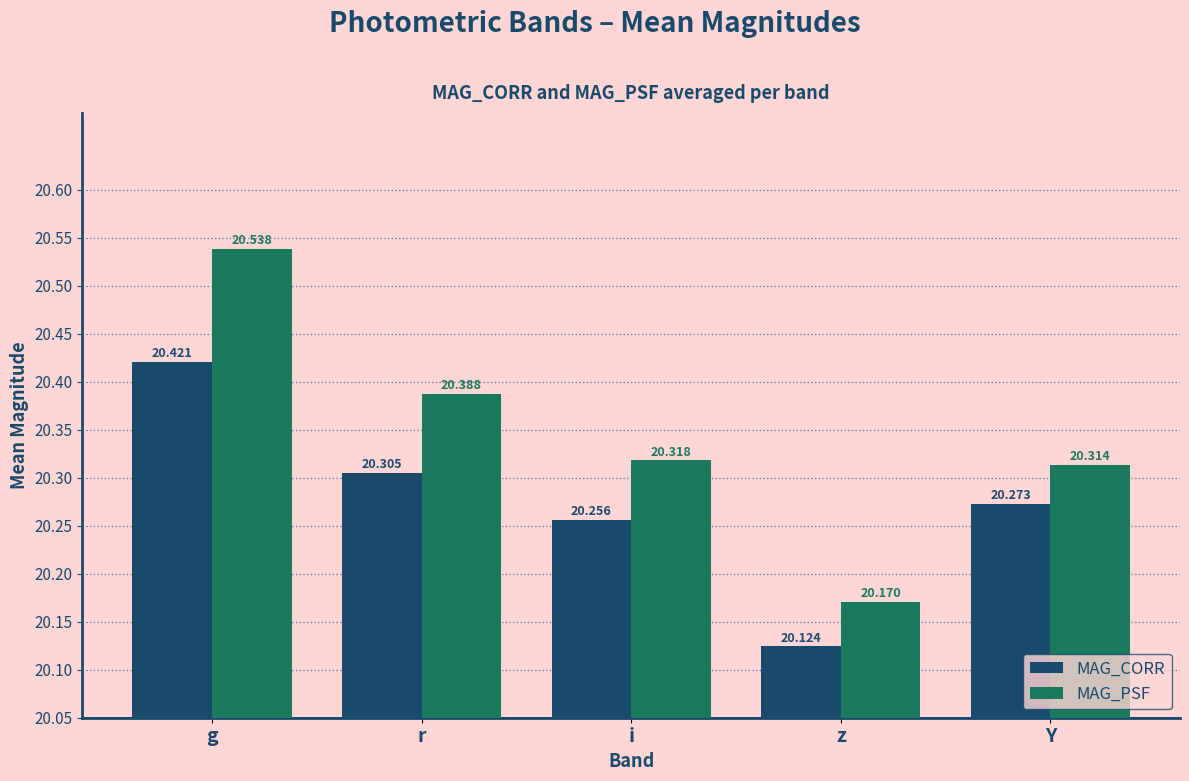

Which series has the widest spread of values?

MAG_PSF